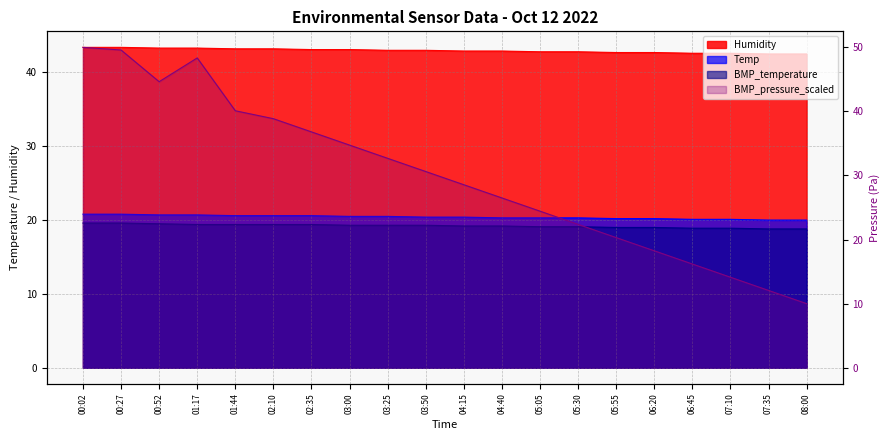

The value of BMP_pressure_scaled at 06:45 is 16.2. True or false?

True